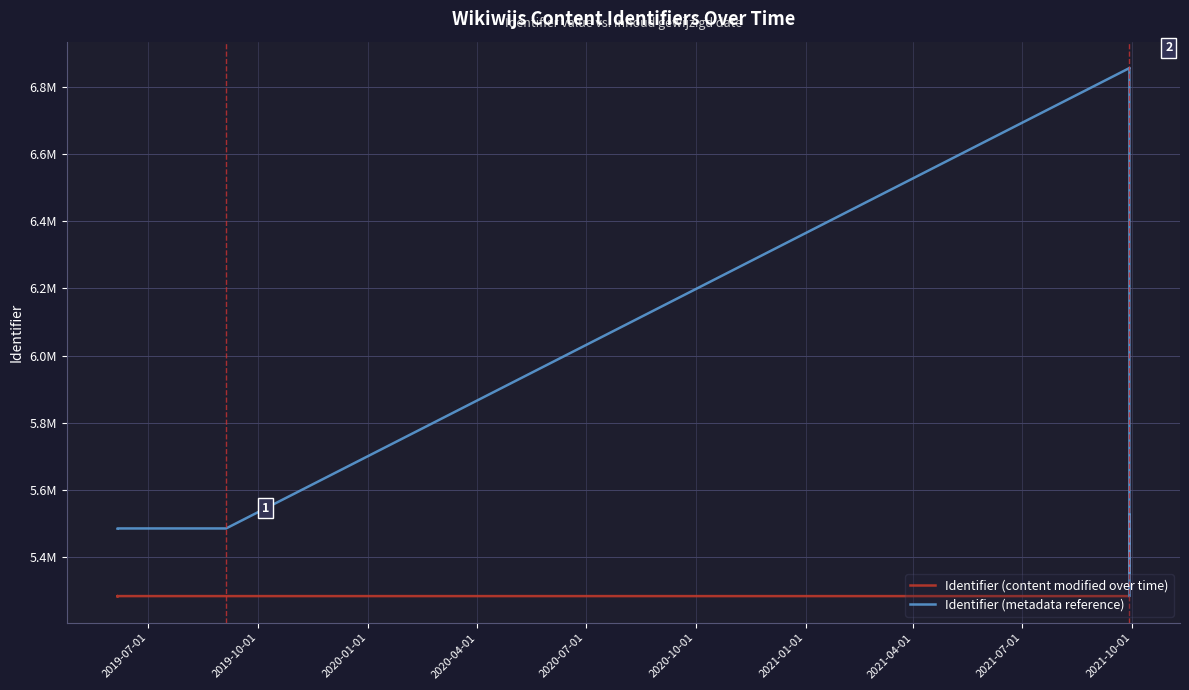

What is the value of the Identifier (content modified over time) point at the 6th from the left?

5282451